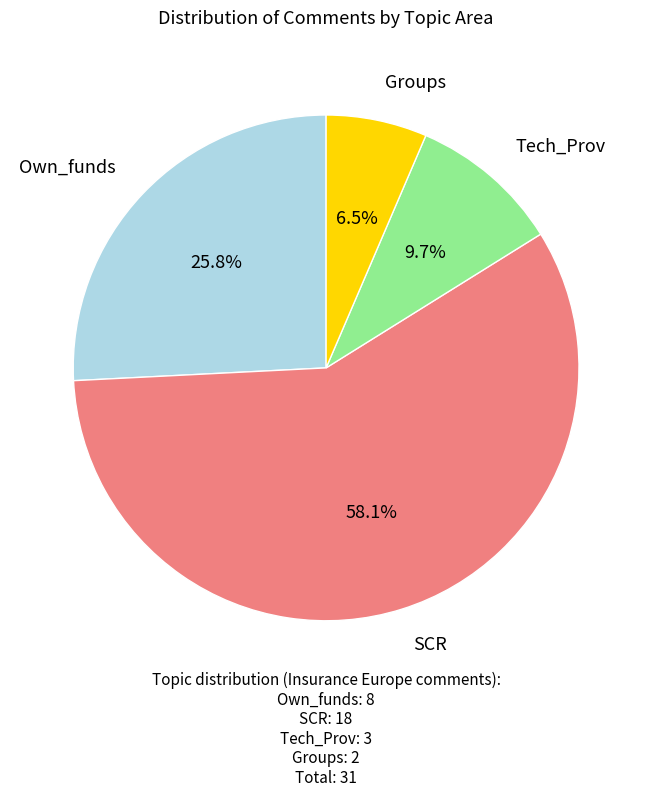

Does any single category account for the majority?

Yes